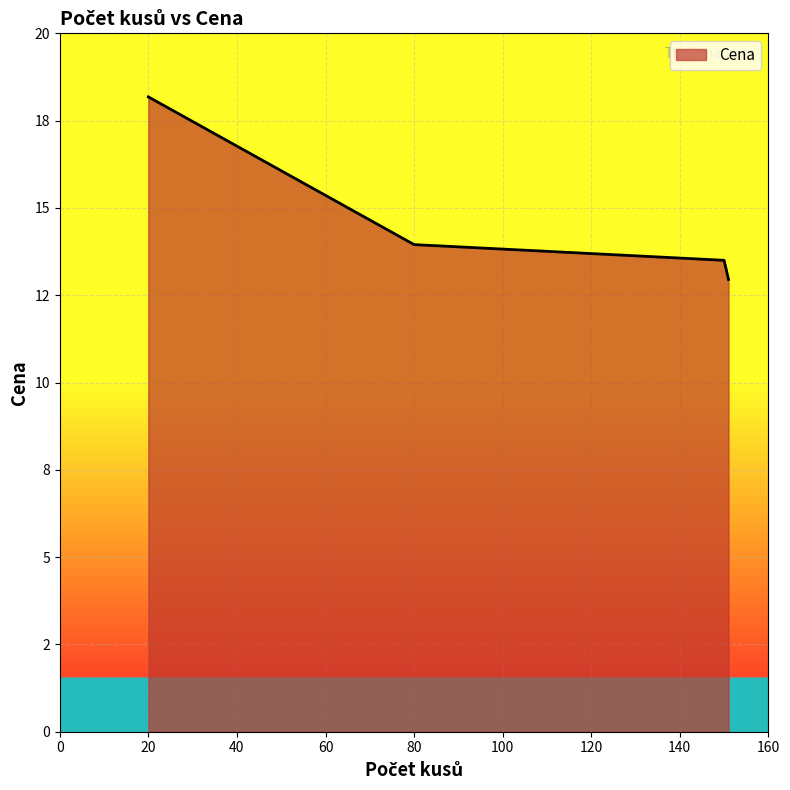

What is the difference between the second highest and second lowest values?

0.4